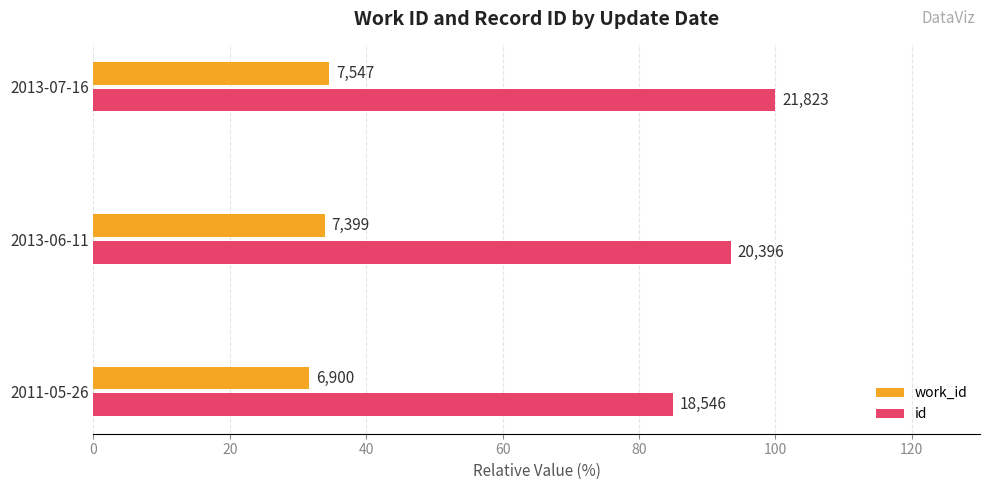

What are all the series names shown in the legend?

work_id, id